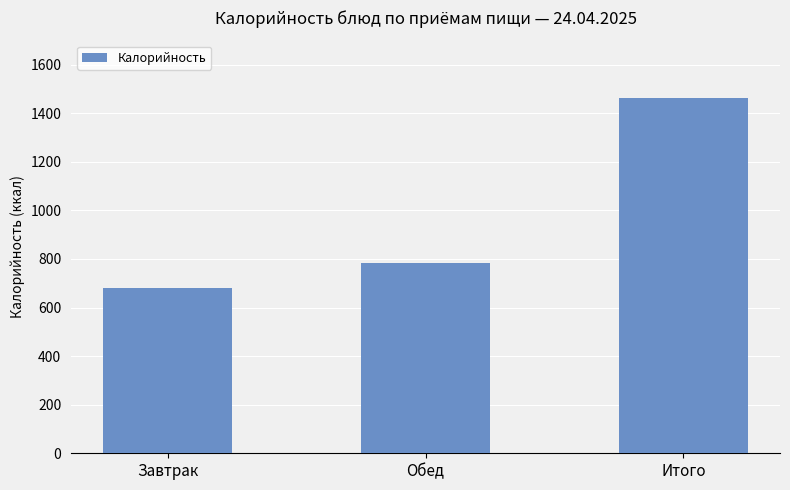

What is the minimum value shown in the chart?

680